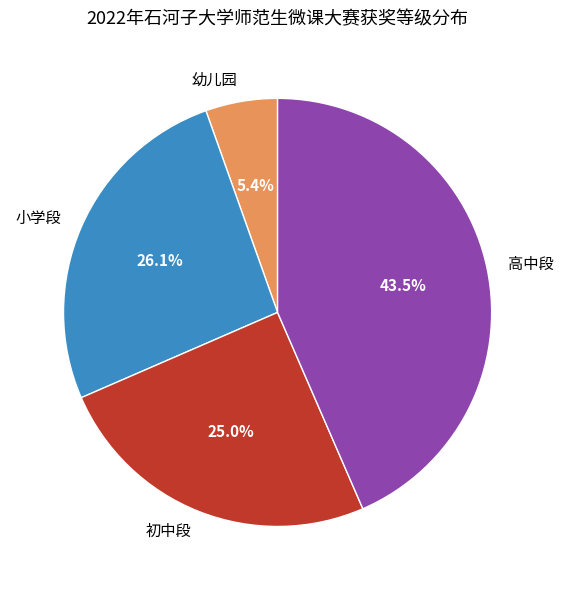

To the nearest percent, what portion does 小学段 represent?

26%